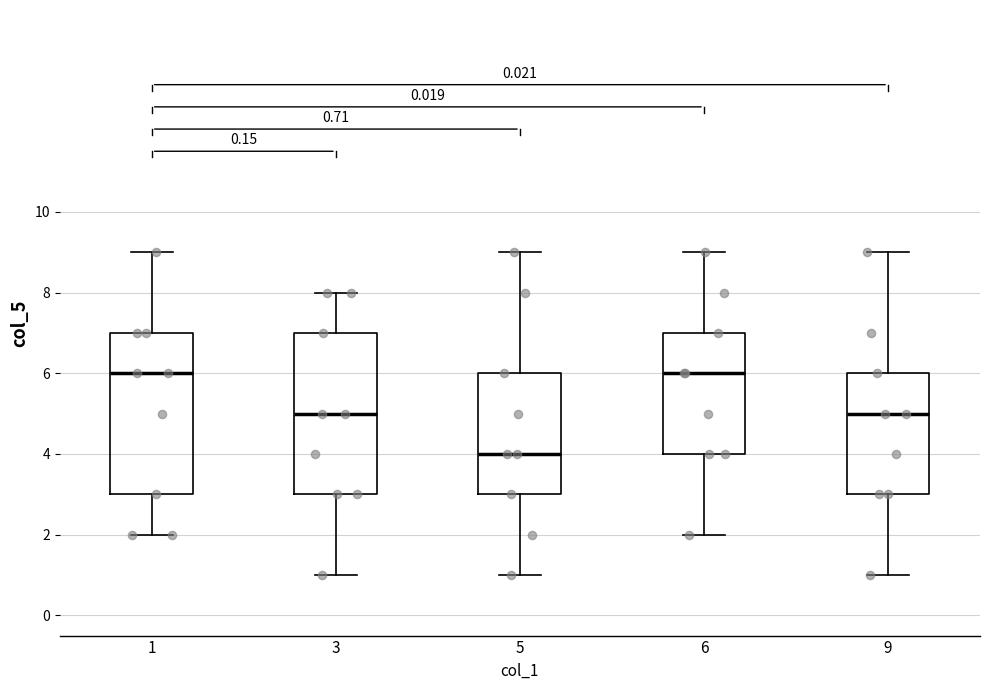

Which box has the lowest median line?

5